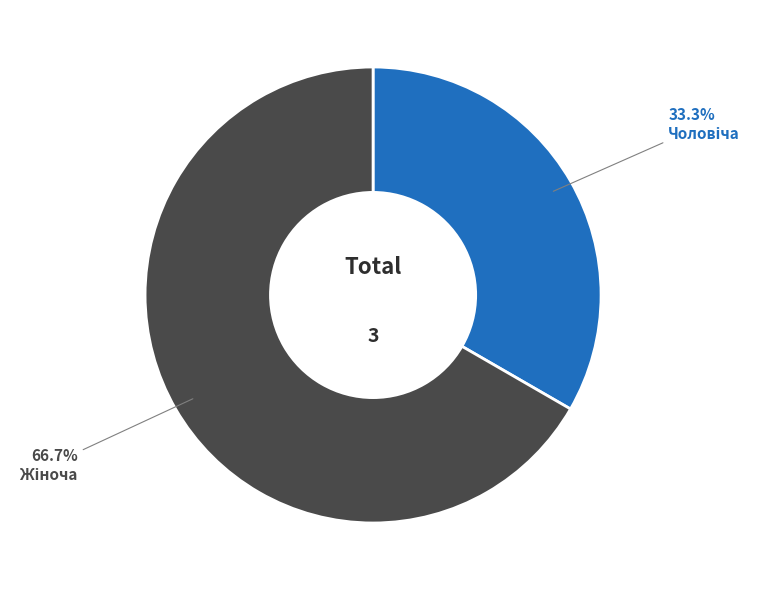

Does any single category account for the majority?

Yes